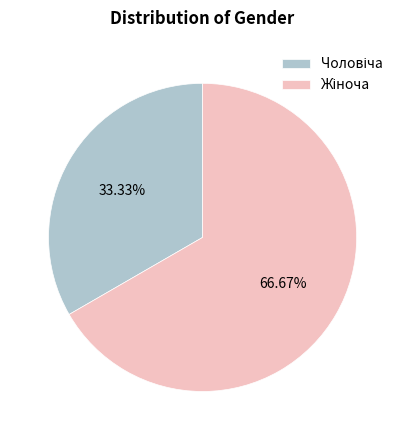

Is there any slice that represents more than half of the pie?

Yes